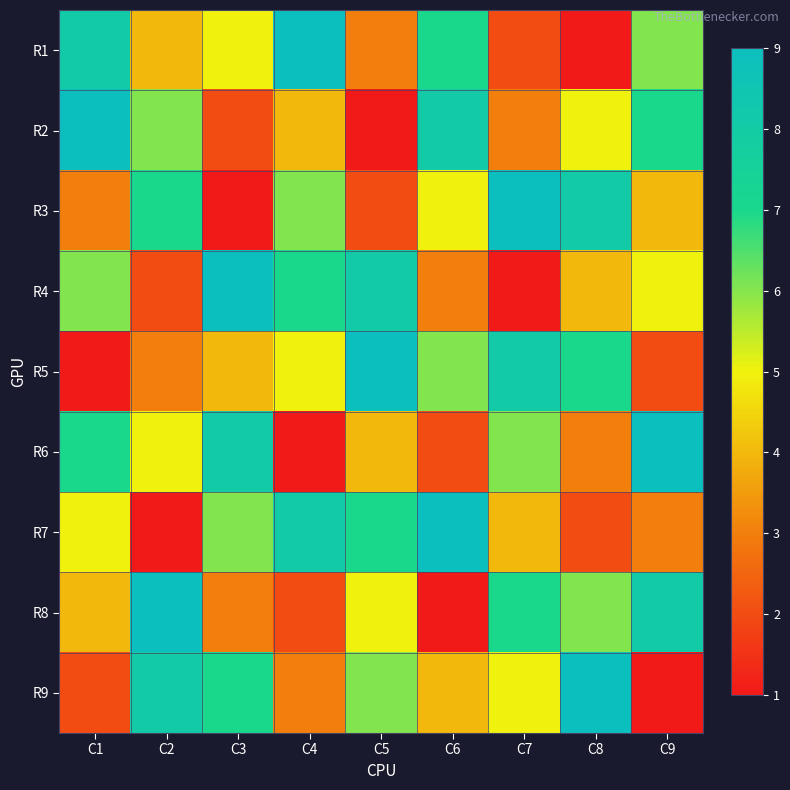

At which category is the sum across all series the highest?

C1